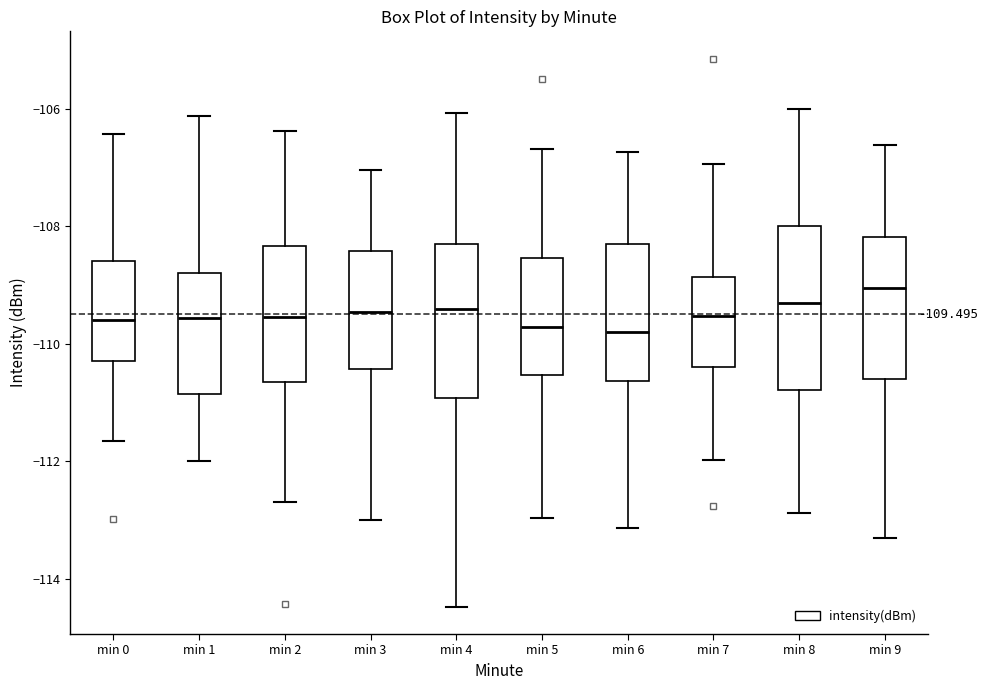

Which box has the highest median line?

min 9